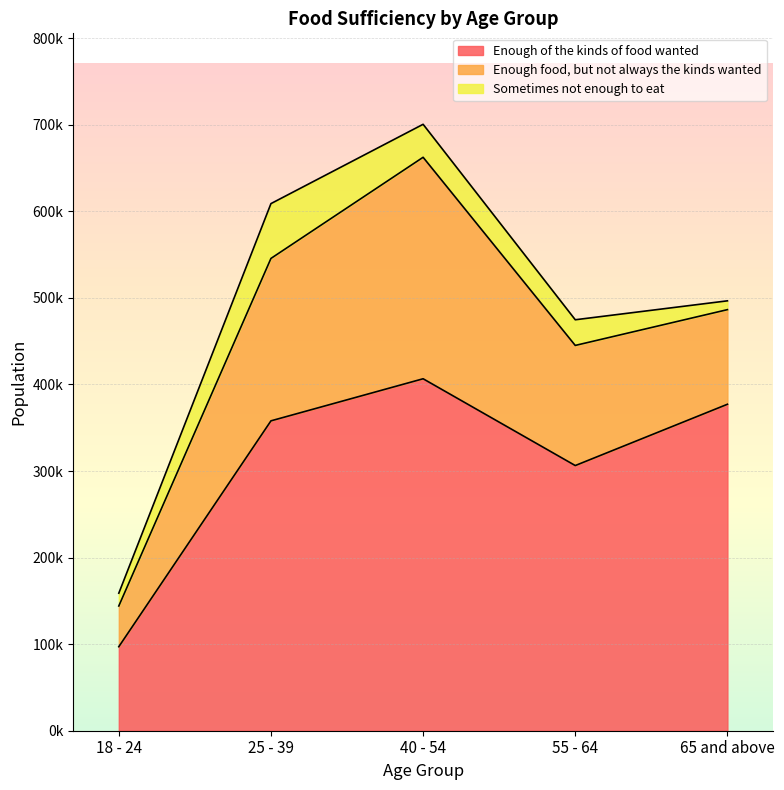

The value of Enough of the kinds of food wanted at 65 and above is 175146. True or false?

False